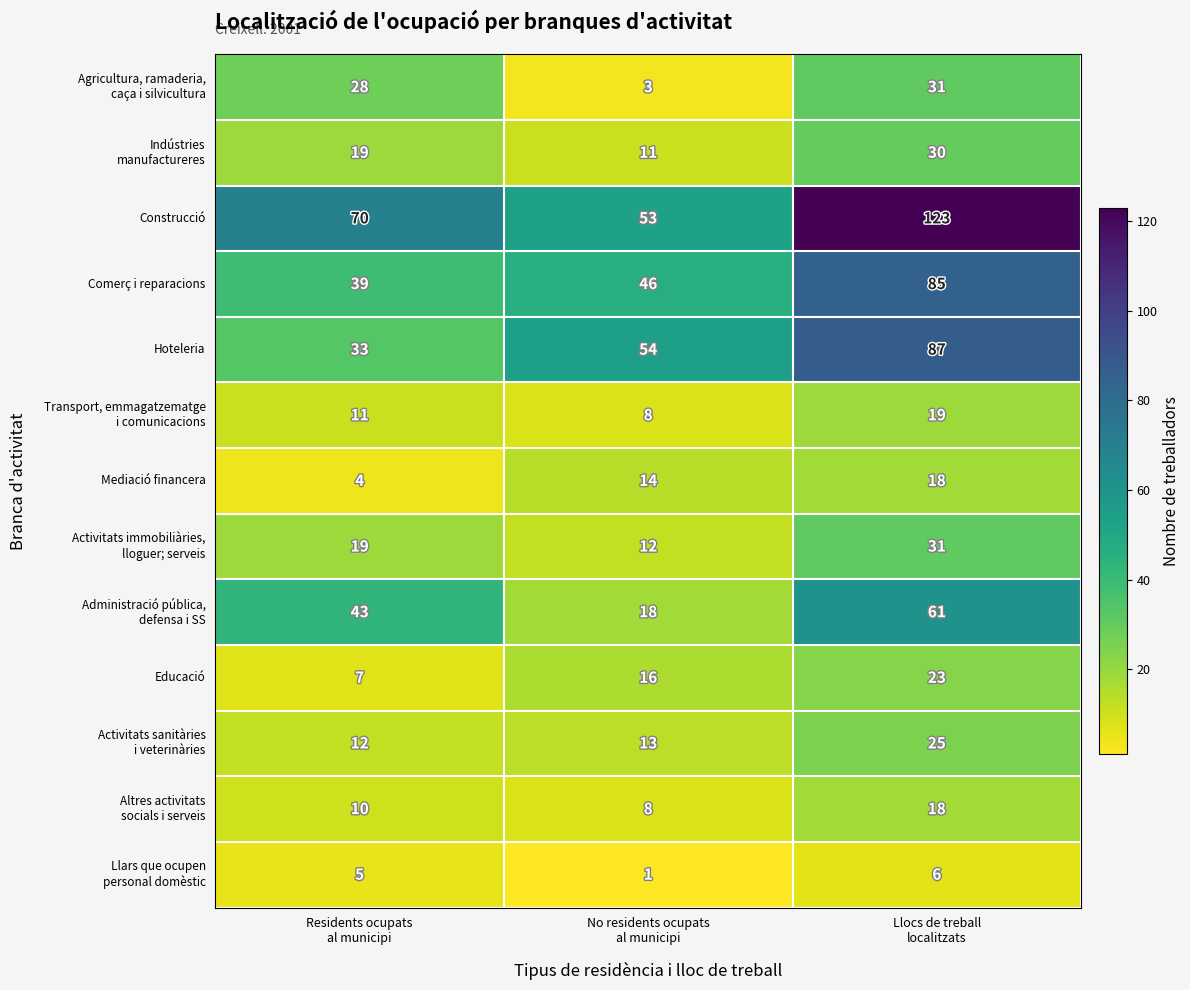

How many data points does each series have?

3